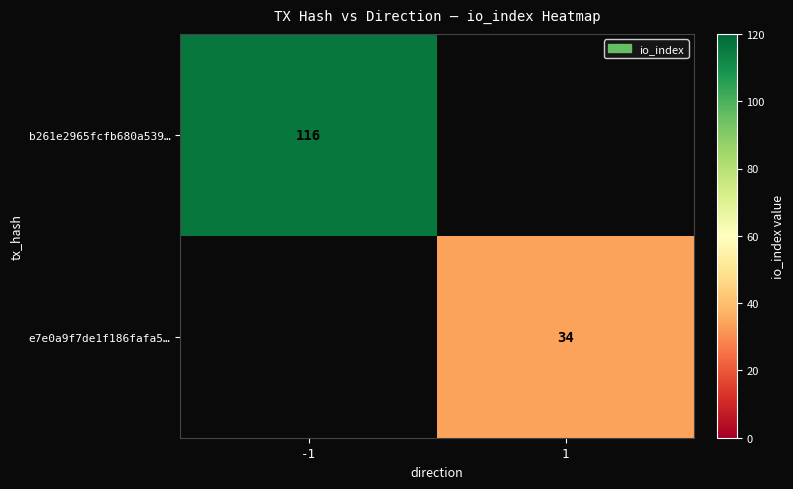

At how many categories does at least one series exceed 3?

2